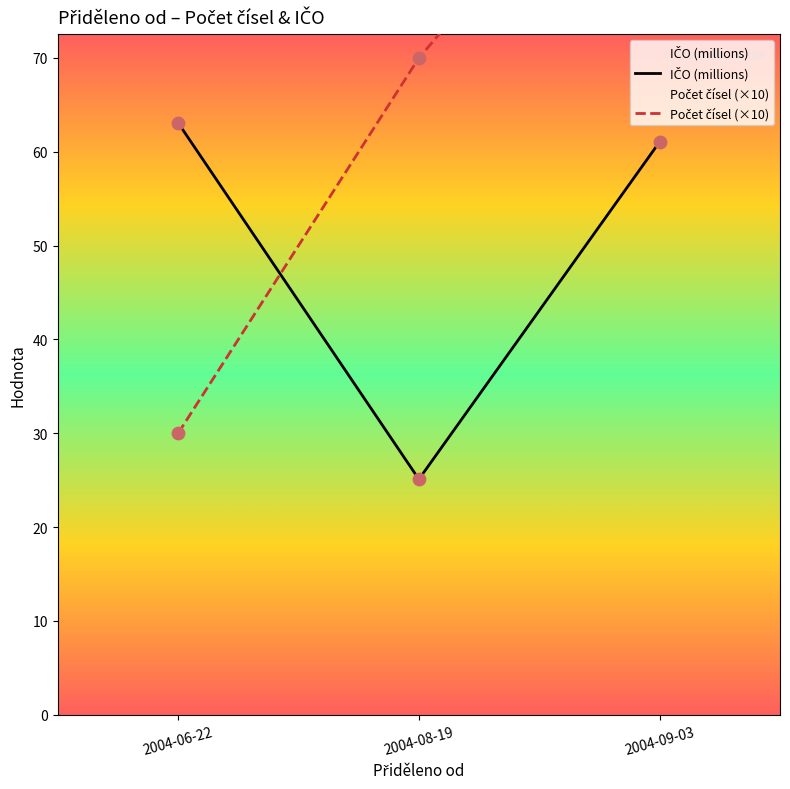

Which series has the largest total across all categories?

Počet čísel (×10)